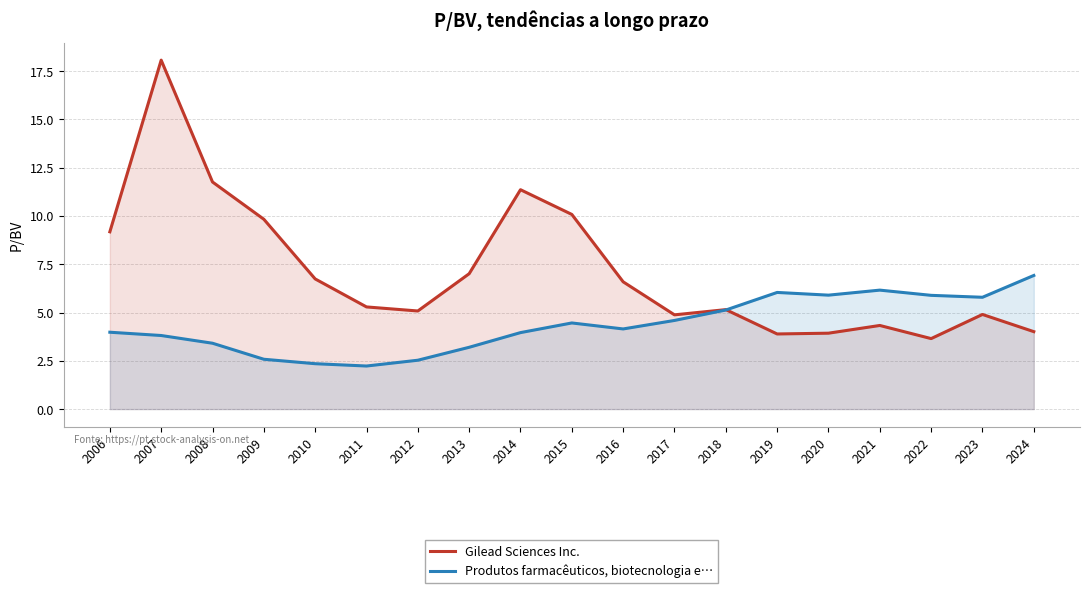

What is the difference between the highest and lowest values at 2006?

5.2